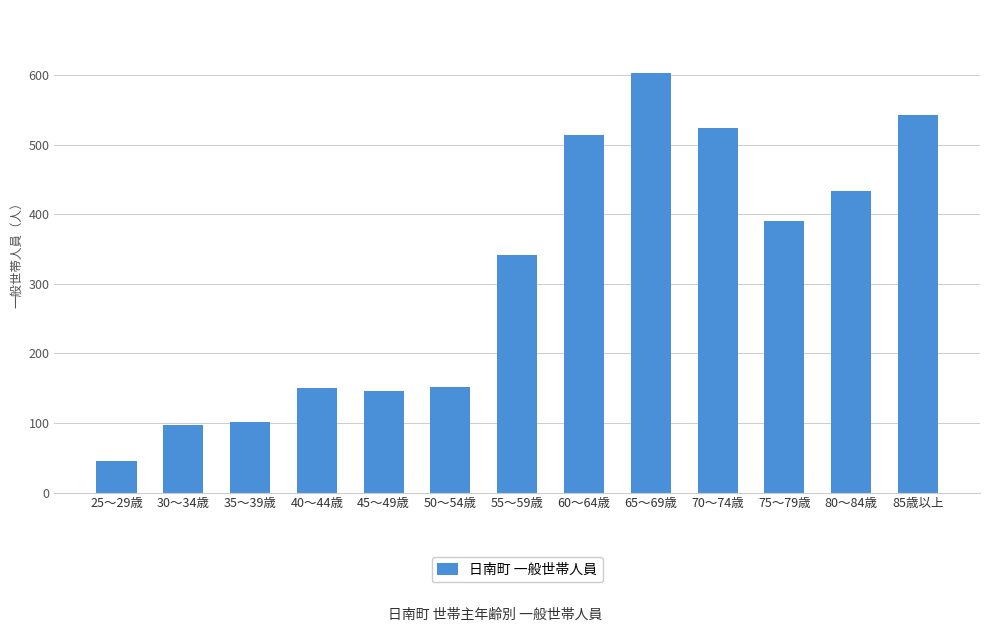

At which label is the value closest to 324?

55～59歳